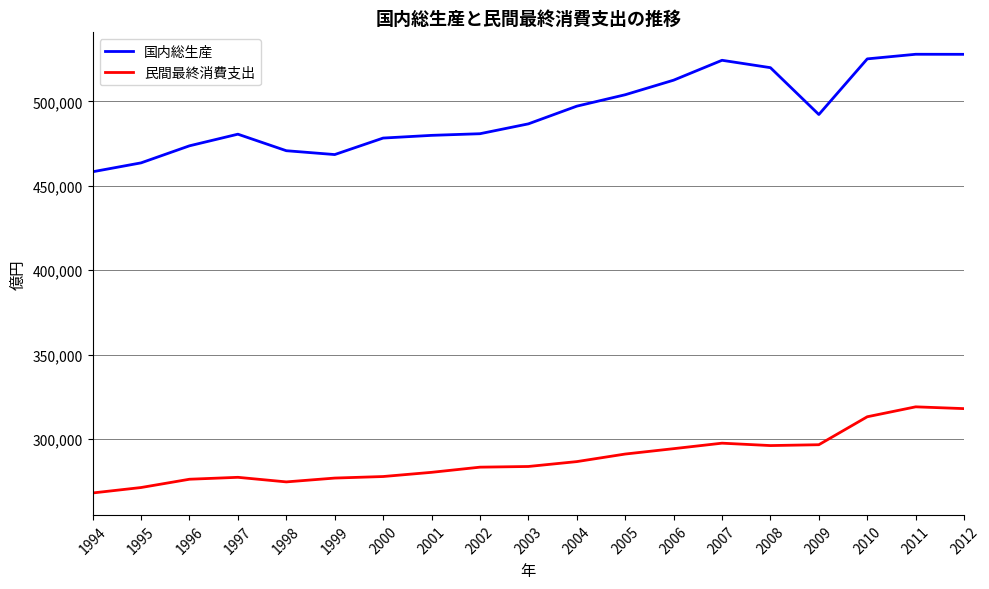

What is the minimum value for 民間最終消費支出?

268080.6